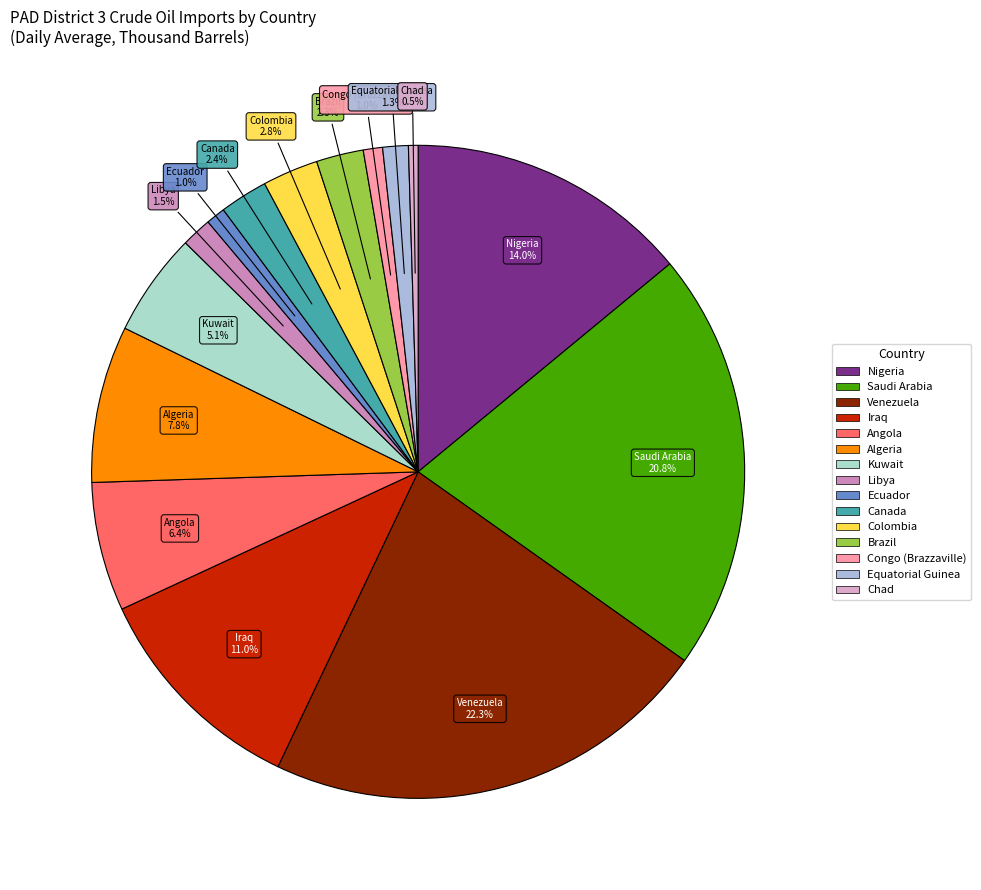

Which slice is the largest?

Venezuela